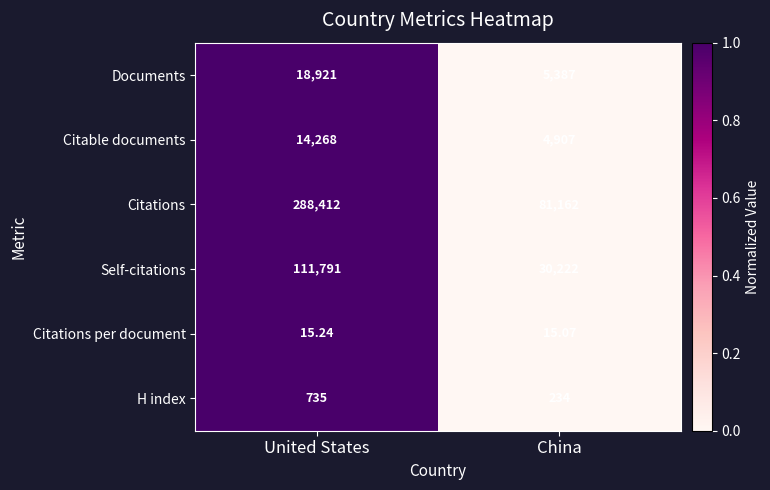

Between United States and China, which series saw the biggest shift?

Citations